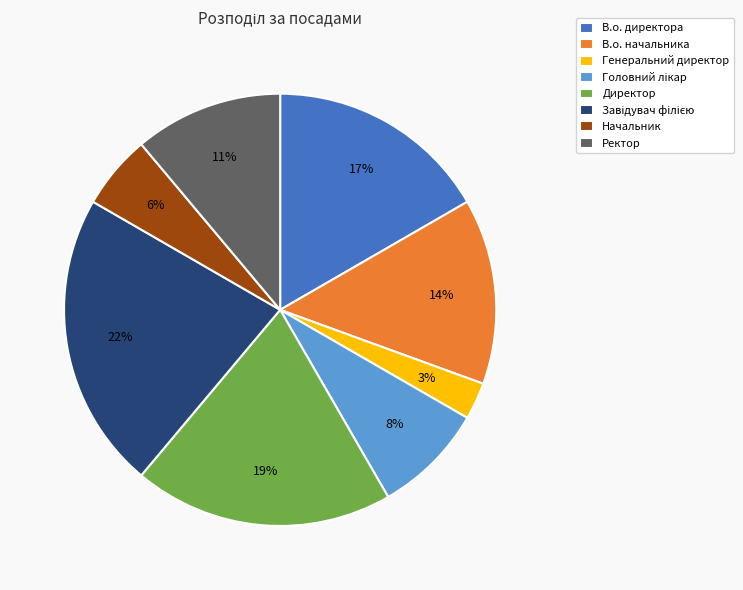

What percentage is the Директор slice, to the nearest percent?

19%